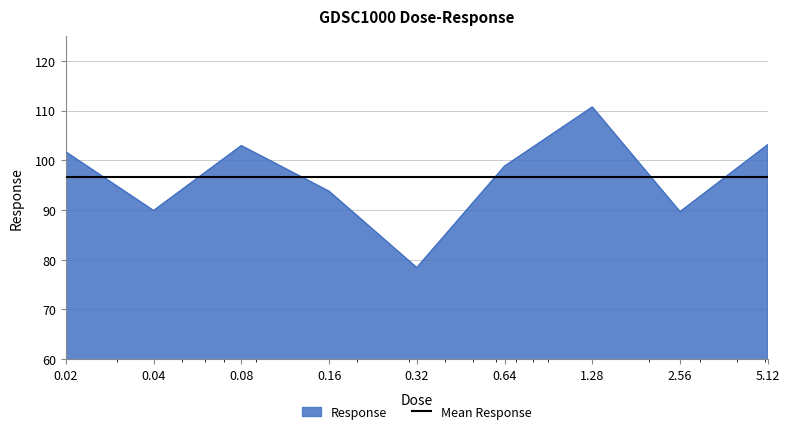

What is the difference between the maximum and minimum values in the Response series?

32.3